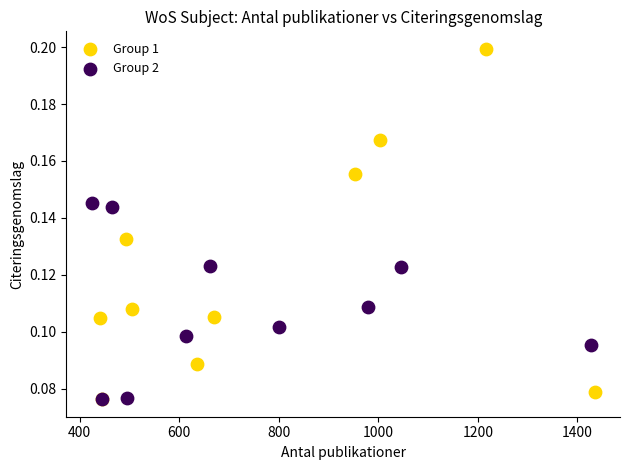

What are all the series names shown in the legend?

Group 1, Group 2